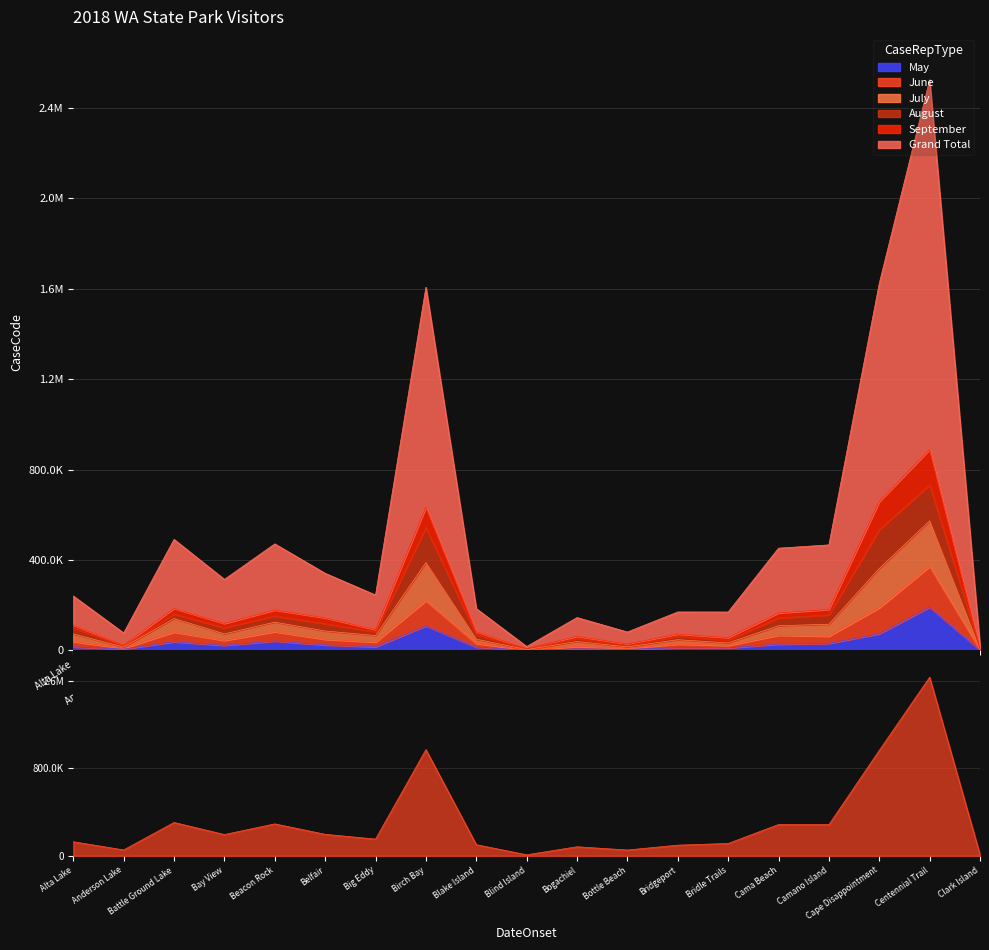

What is the total value across all series at Alta Lake?

427149